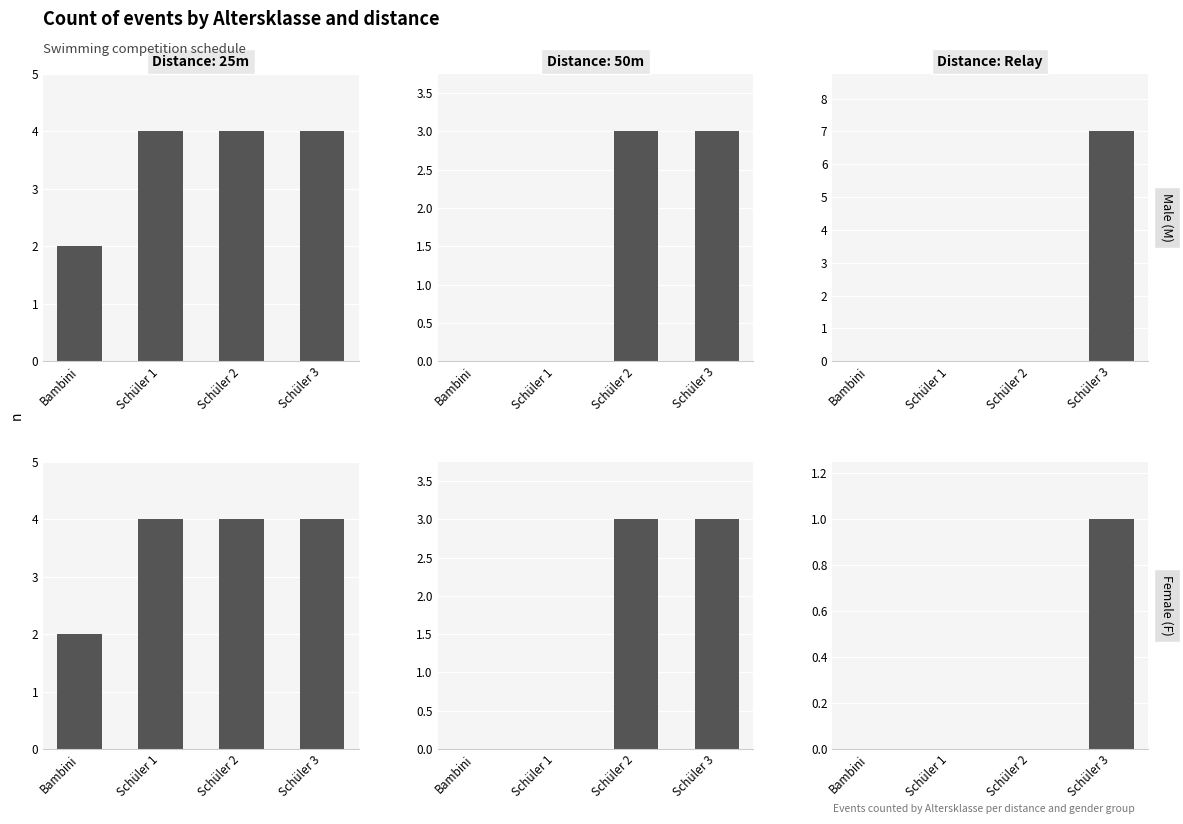

What is the value of the 25m bar at the 1st from the left?

2